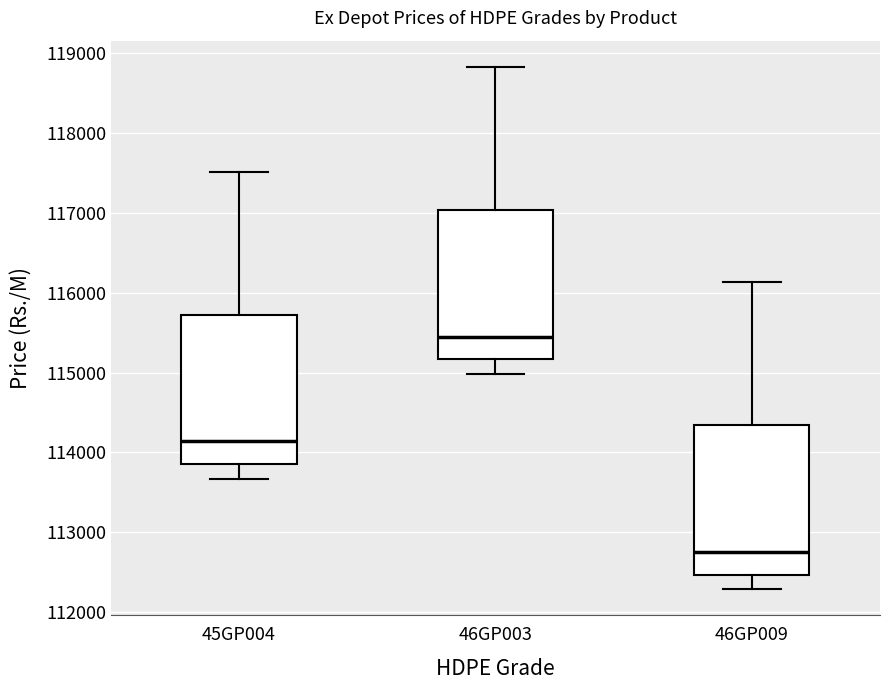

Where is the upper edge of the box for 46GP009 on the y-axis? The values are not printed on the chart, so give them approximately, as read against the axis.

114300